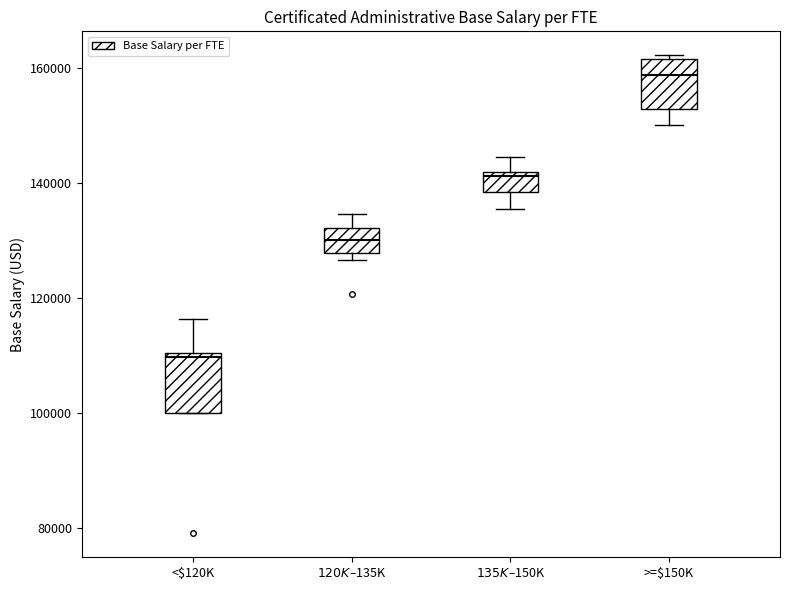

Which box has the highest median line?

>=$150K